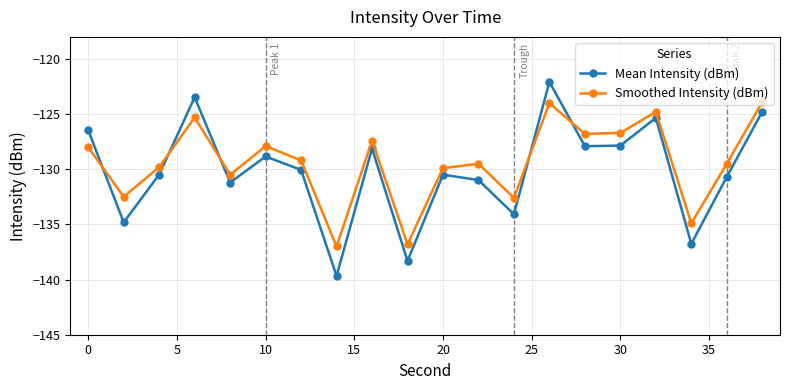

How many data points does each series have?

20